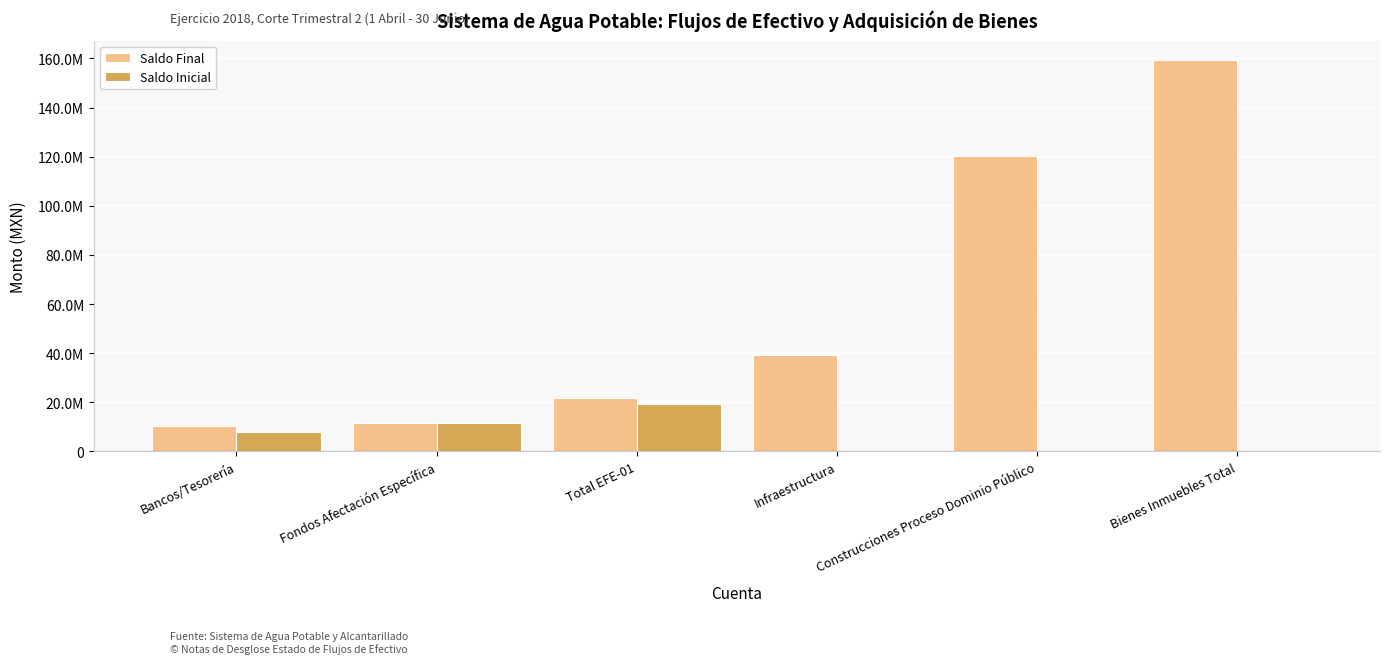

Is it true that Saldo Final equals 159298787.8 at Bienes Inmuebles Total?

True